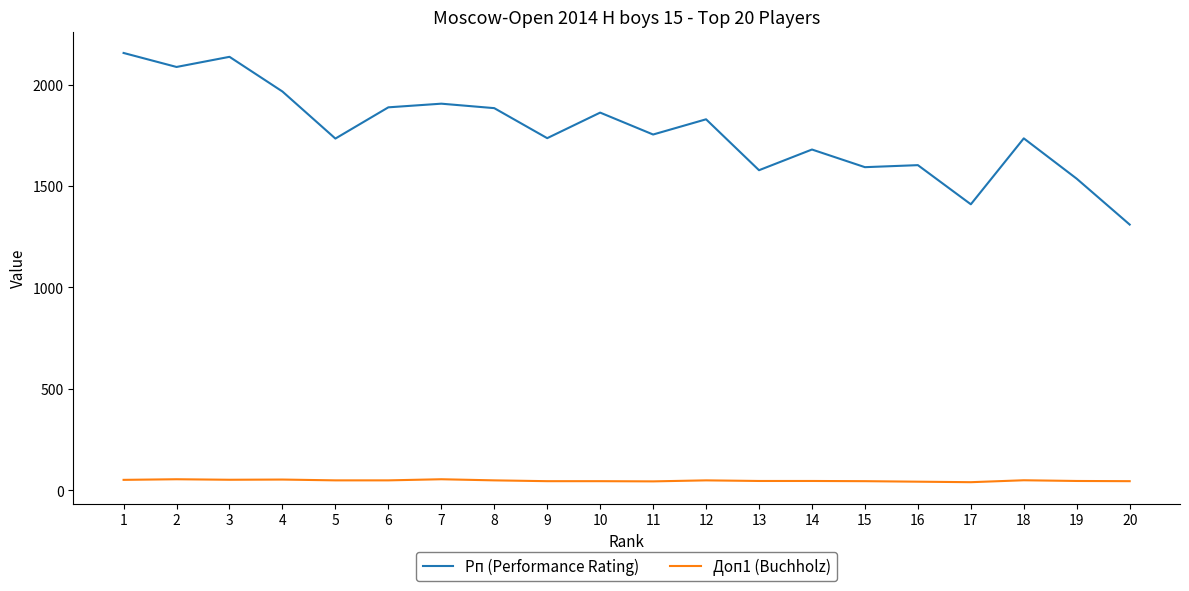

The value of Рп (Performance Rating) at 1 is 2156.0. True or false?

True